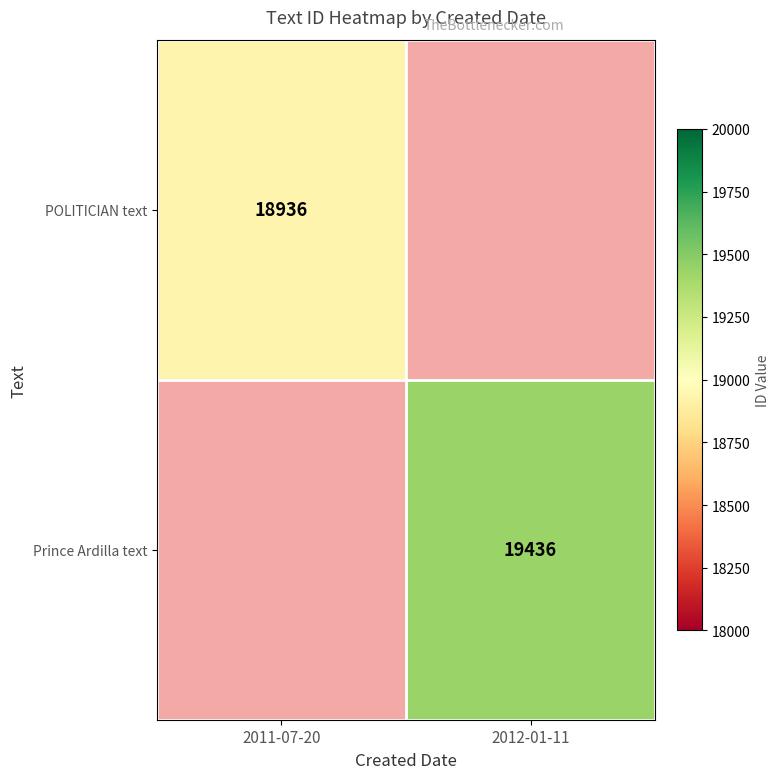

What is the maximum value shown in the chart?

19436.0